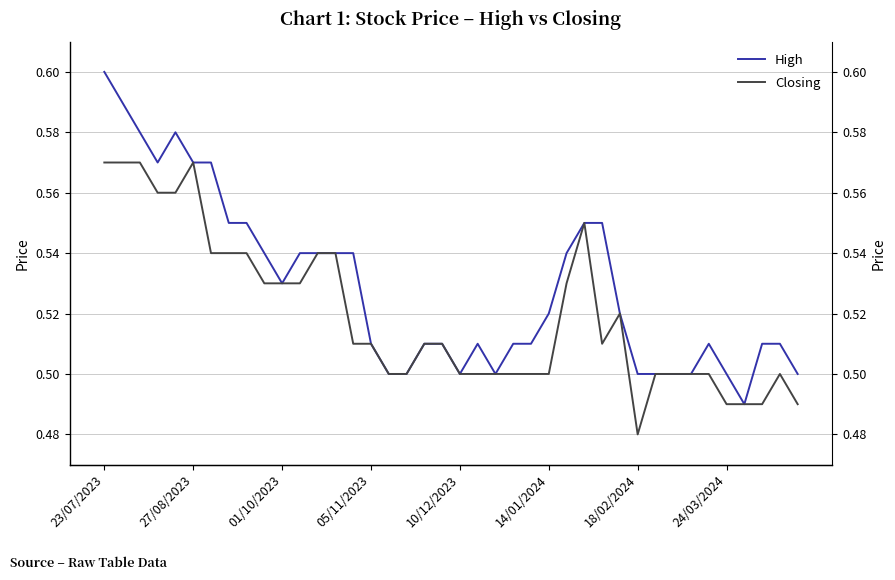

Which category has the lowest value in the High series?

36